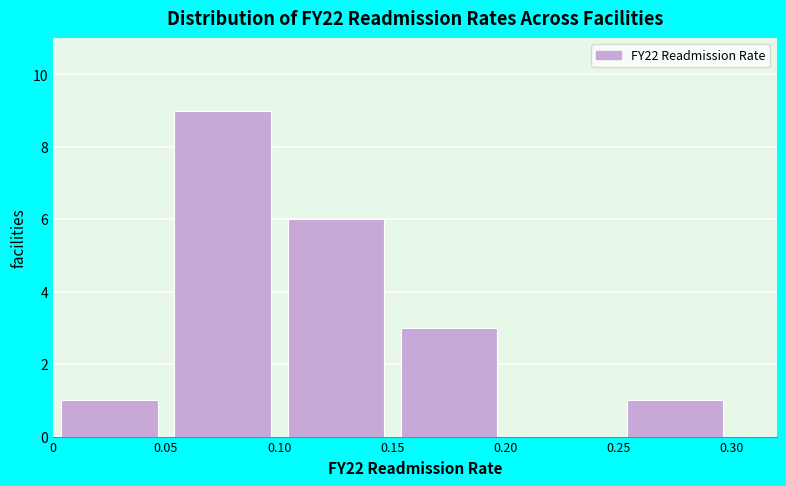

Reading left to right, list every bar in this chart as the range it spans on the x-axis followed by its height. The values are not printed on the chart, so give them approximately, as read against the axis.

0 to 0.05: 1
0.05 to 0.10: 9
0.10 to 0.15: 6
0.15 to 0.20: 3
0.20 to 0.25: 0
0.25 to 0.30: 1